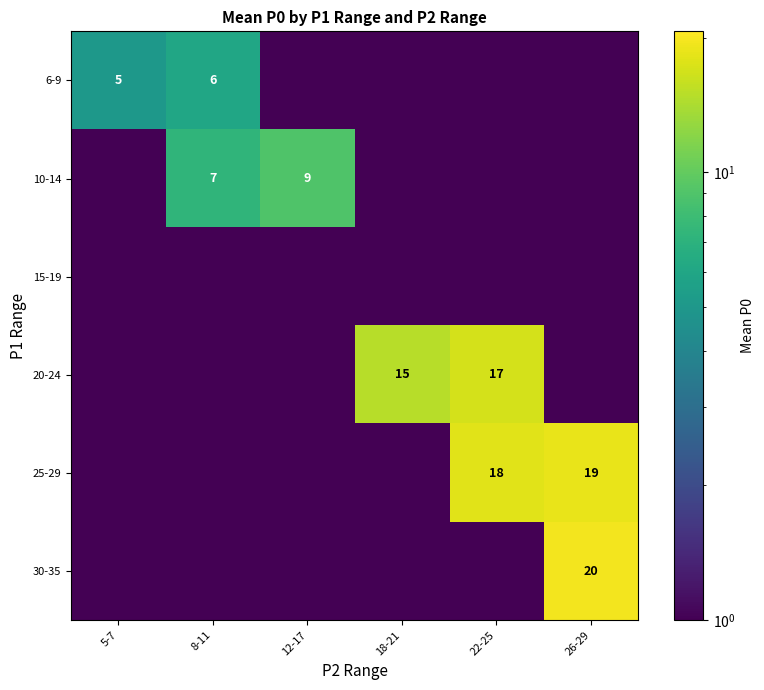

True or false: 20-24 has a value of 29.5 at 22-25.

False